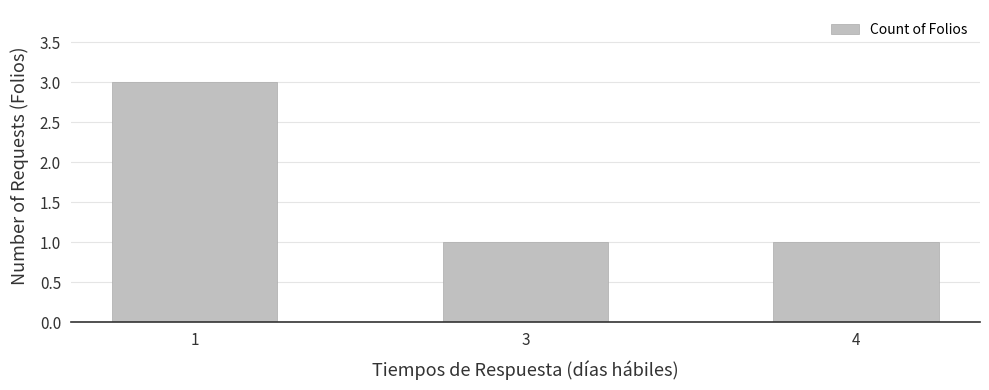

Are the bars horizontal?

No